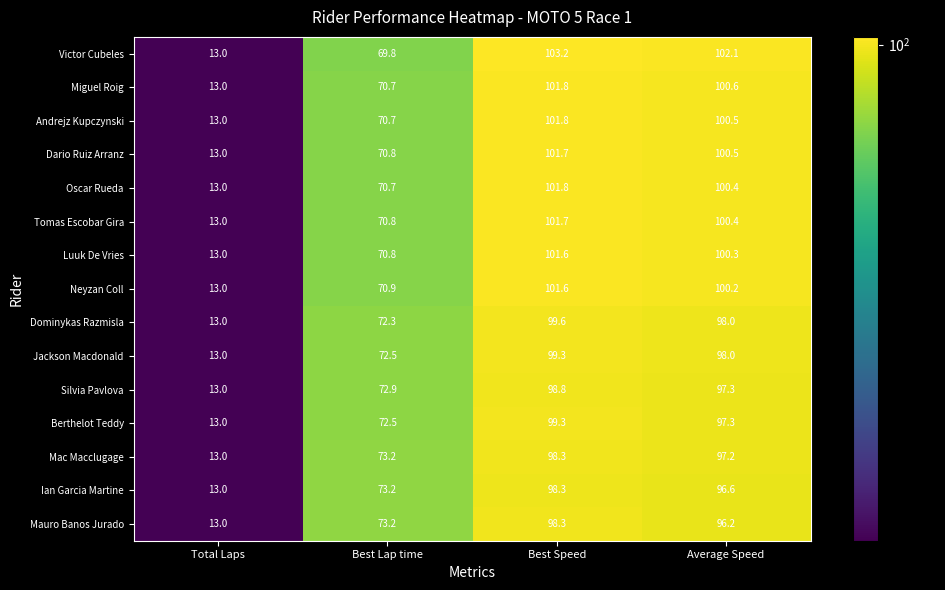

The value of Mauro Banos Jurado at Total Laps is 13.0. True or false?

True